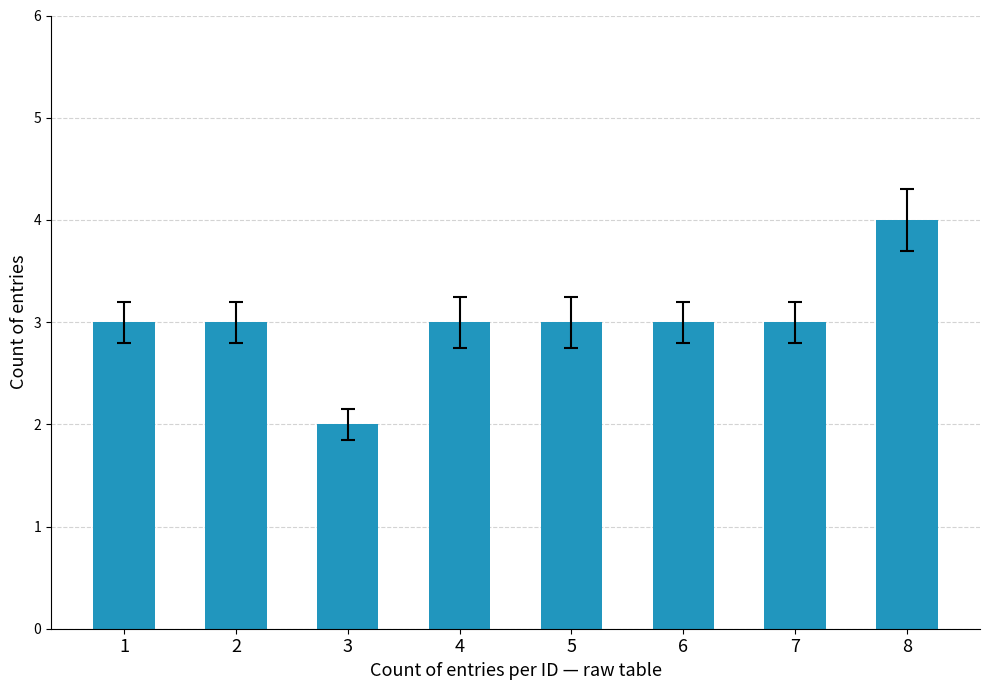

Reading left to right, transcribe all the data shown in this chart.

1=3	2=3	3=2	4=3	5=3	6=3	7=3	8=4